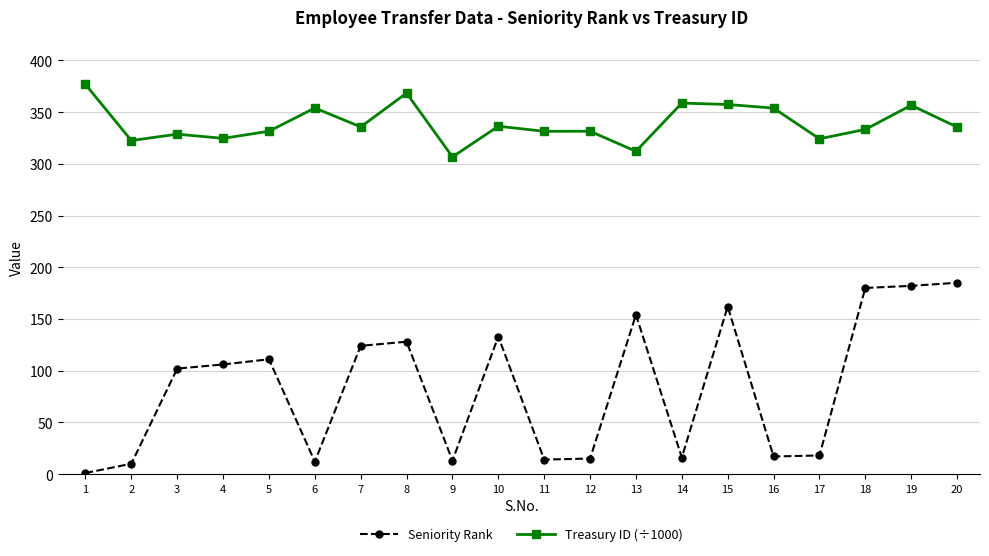

What is the value of the Treasury ID (÷1000) point at the 5th from the left?

331.5